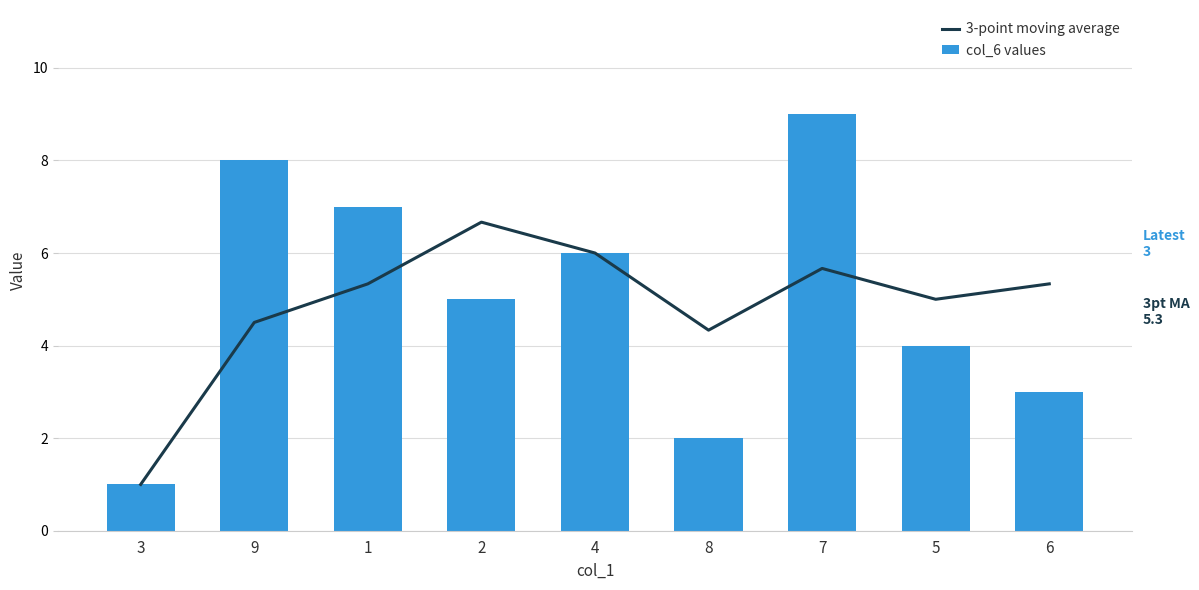

True or false: col_6 values has a value of 4.0 at 5.

True